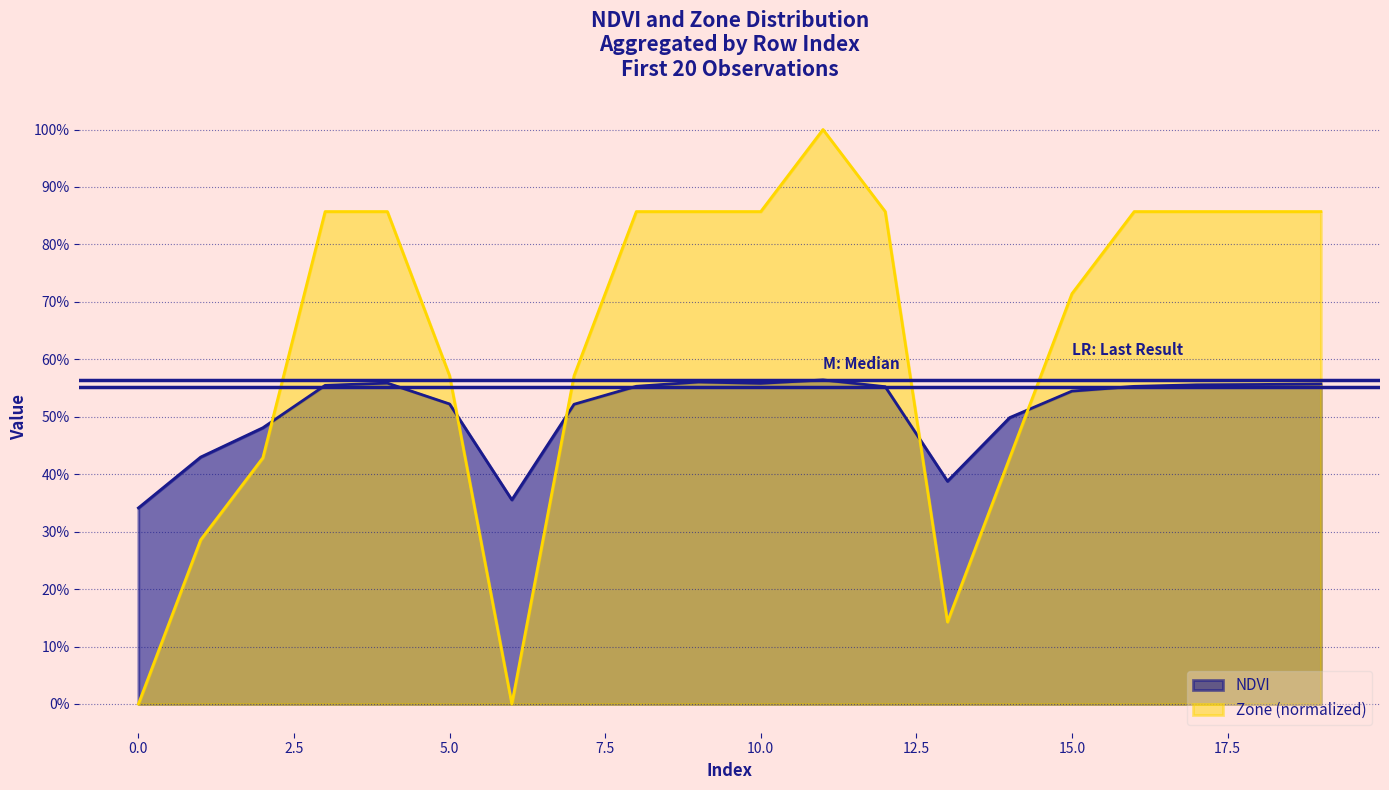

True or false: Zone has a value of 0.3 at 6.

False